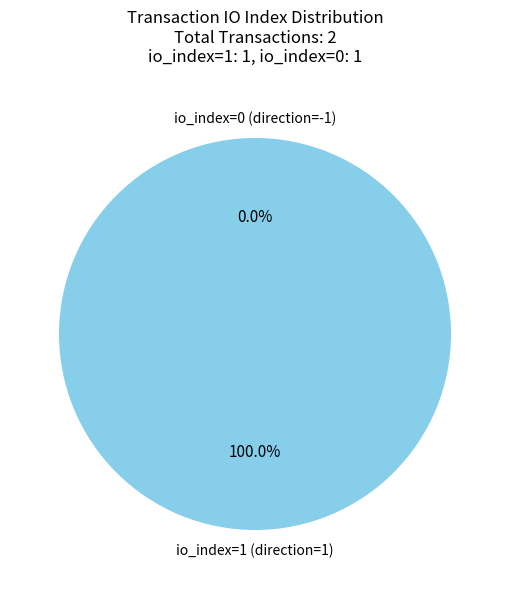

What is the smallest slice in the pie chart?

io_index=0 (direction=-1)